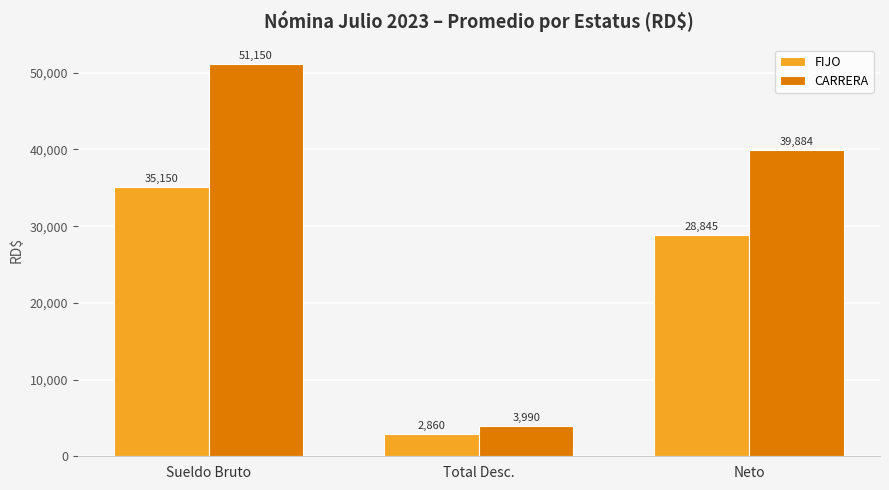

What are all the series names shown in the legend?

FIJO, CARRERA